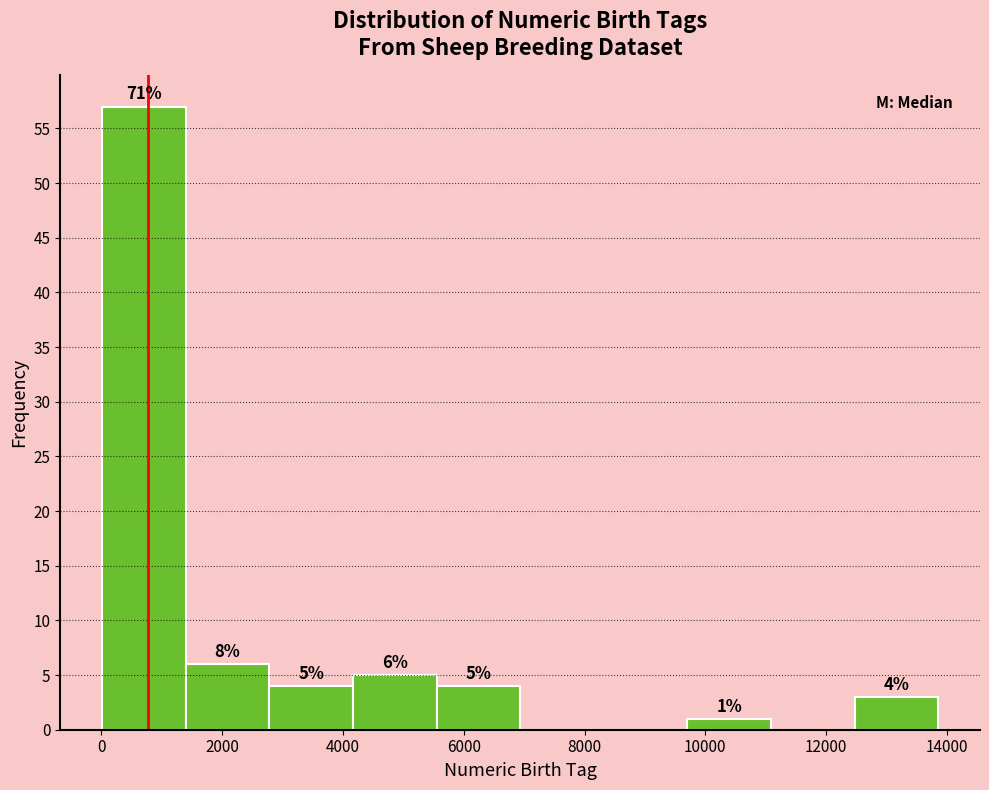

Over which range of the x-axis is the bar tallest?

0 to 1400